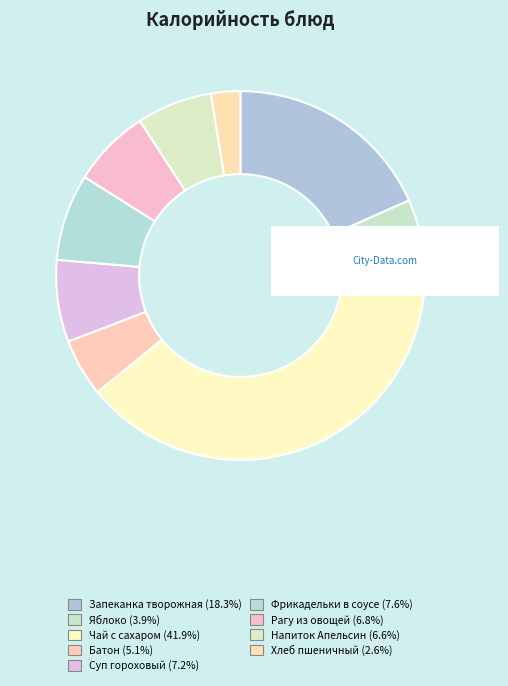

Which slice is the largest?

Чай с сахаром